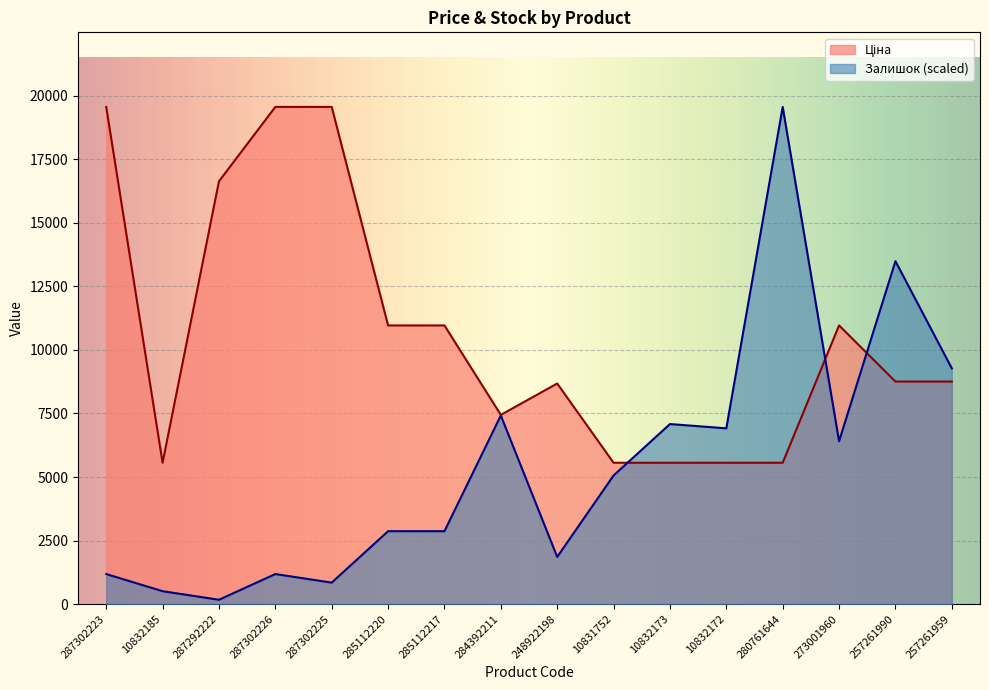

Does the chart display data point markers on the line(s)?

No